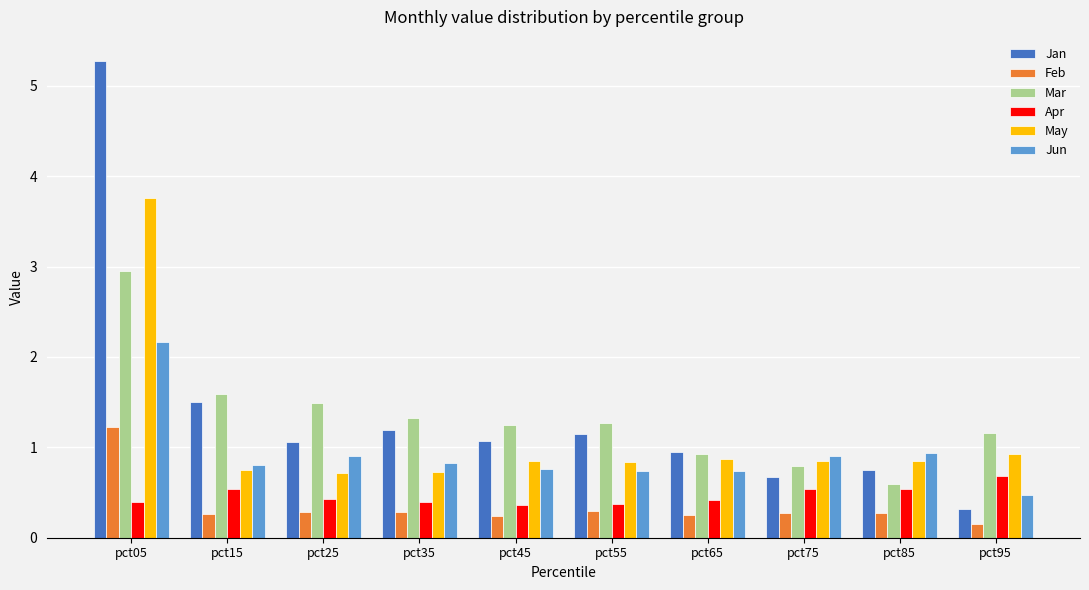

What is the total value across all series at pct15?

5.5